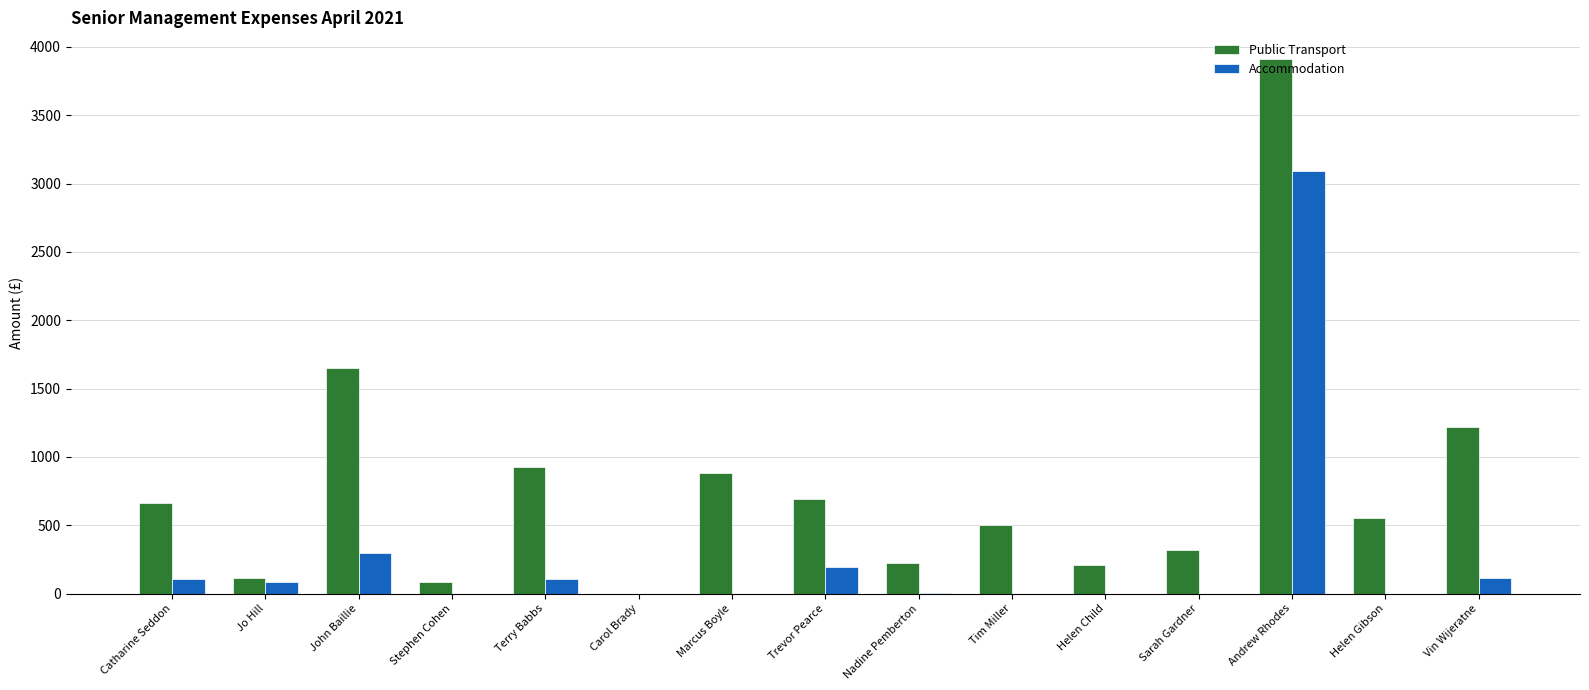

Which category has the highest value in the Accommodation series?

Andrew Rhodes